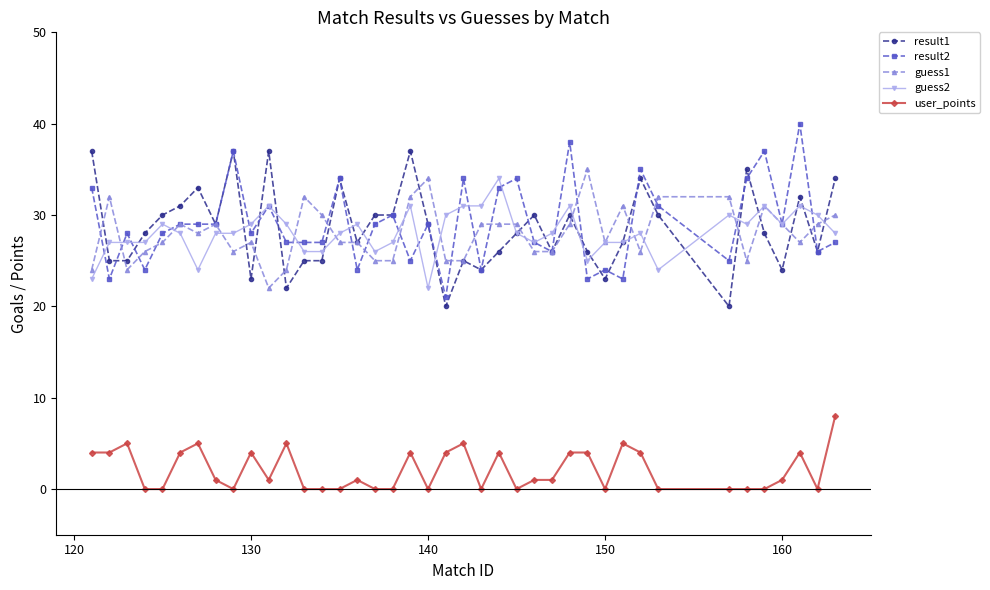

True or false: guess1 and user_points intersect in this chart.

False